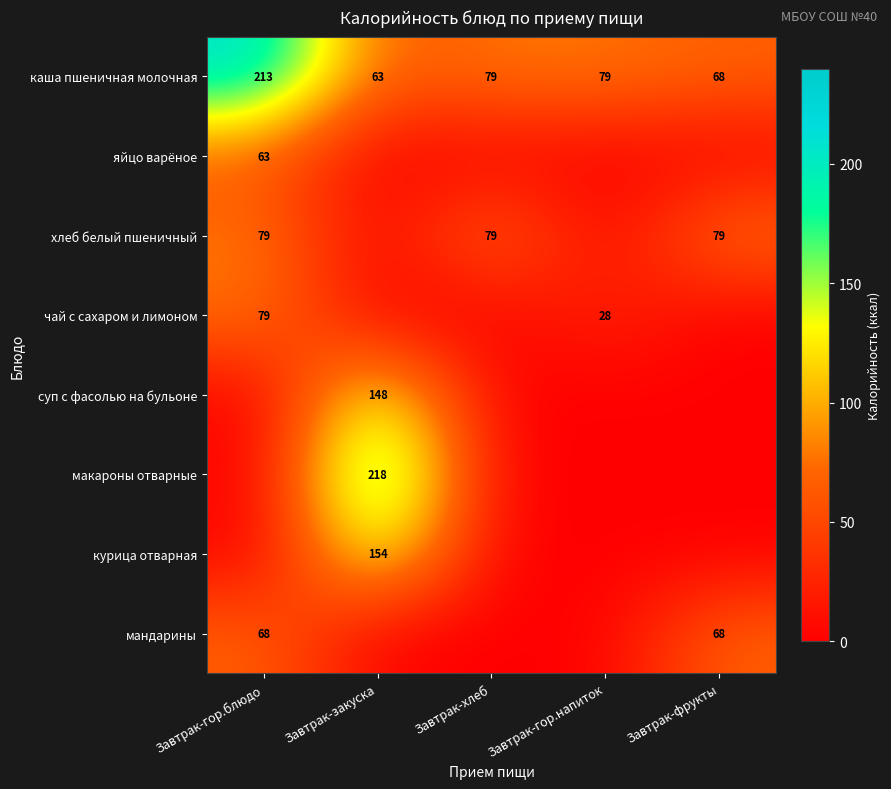

True or false: мандарины has a value of 102 at Завтрак-гор.блюдо.

False